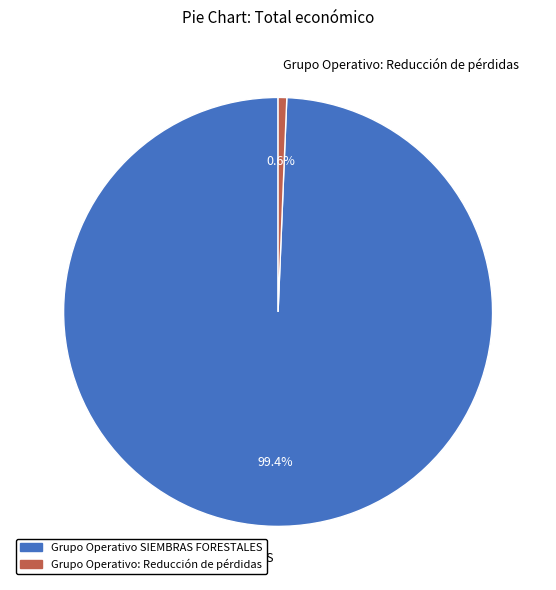

Which has a higher value, Grupo Operativo: Reducción de pérdidas or Grupo Operativo SIEMBRAS FORESTALES?

Grupo Operativo SIEMBRAS FORESTALES